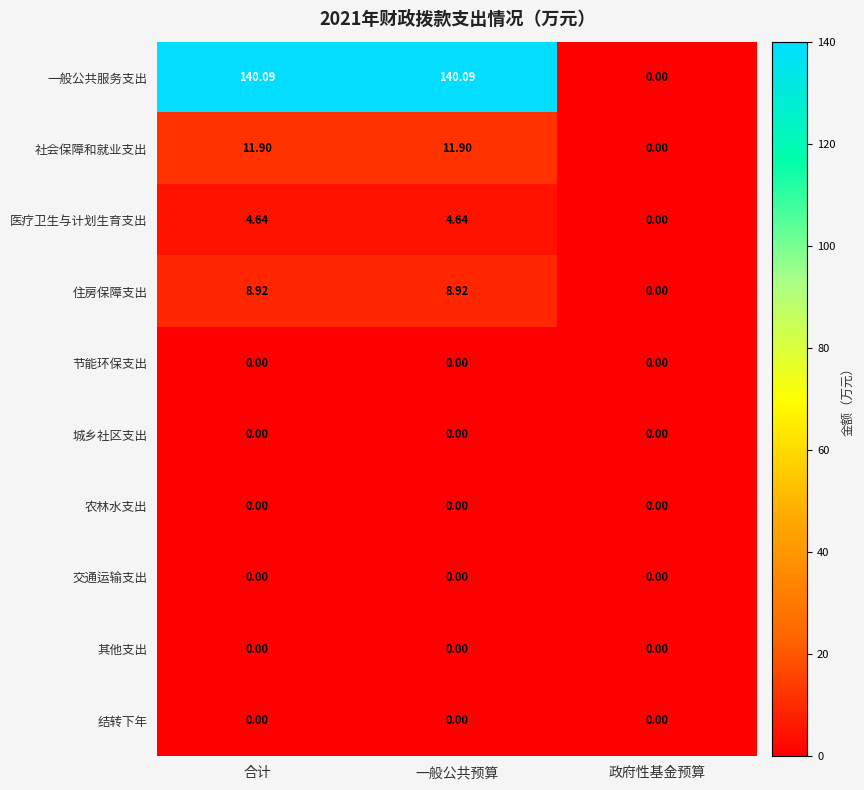

Which series has the largest range (max minus min)?

一般公共服务支出